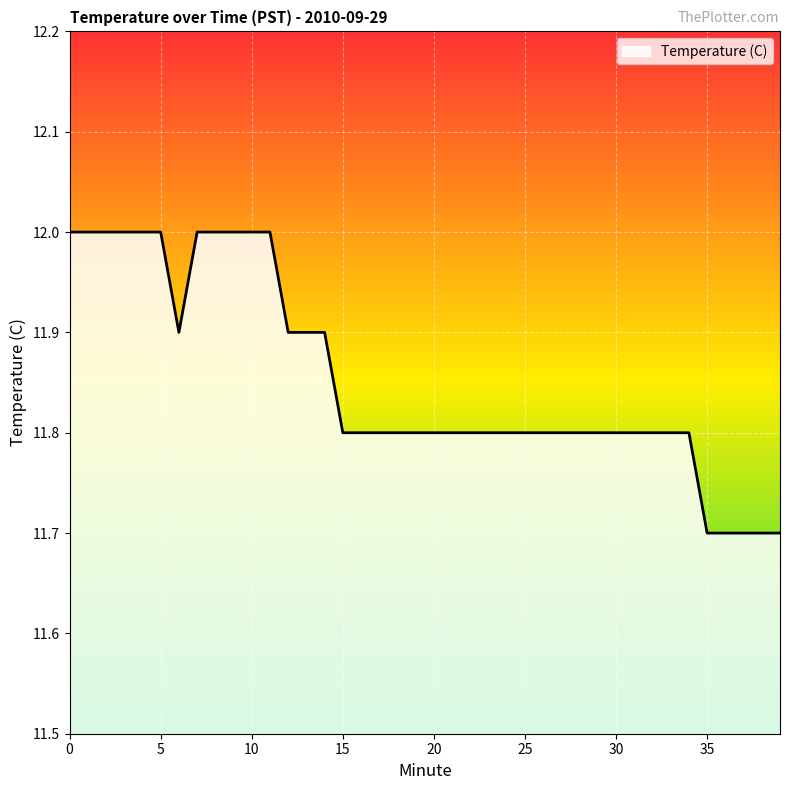

What is the maximum value shown in the chart?

12.0